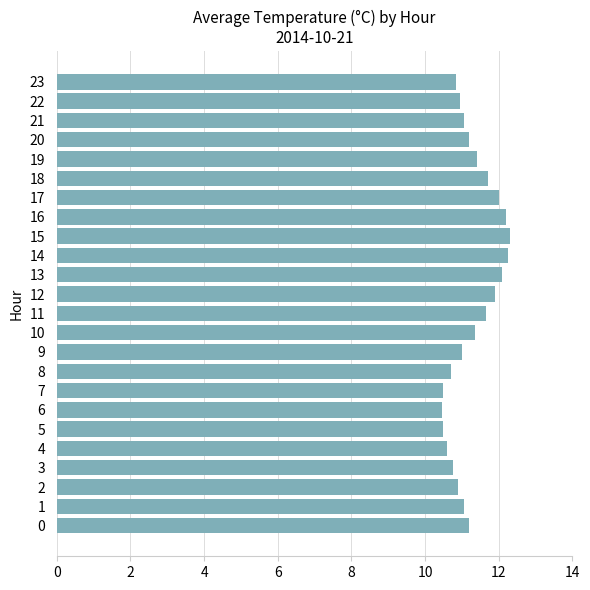

What is the sum of all values?

270.6